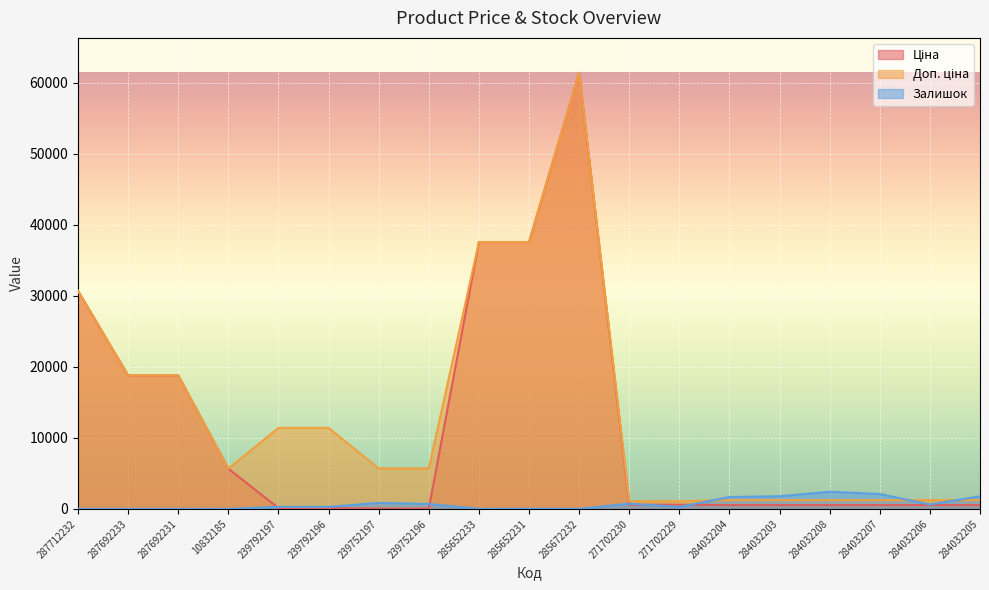

In Залишок, how many points are lower than both neighbors (excluding endpoints)?

4